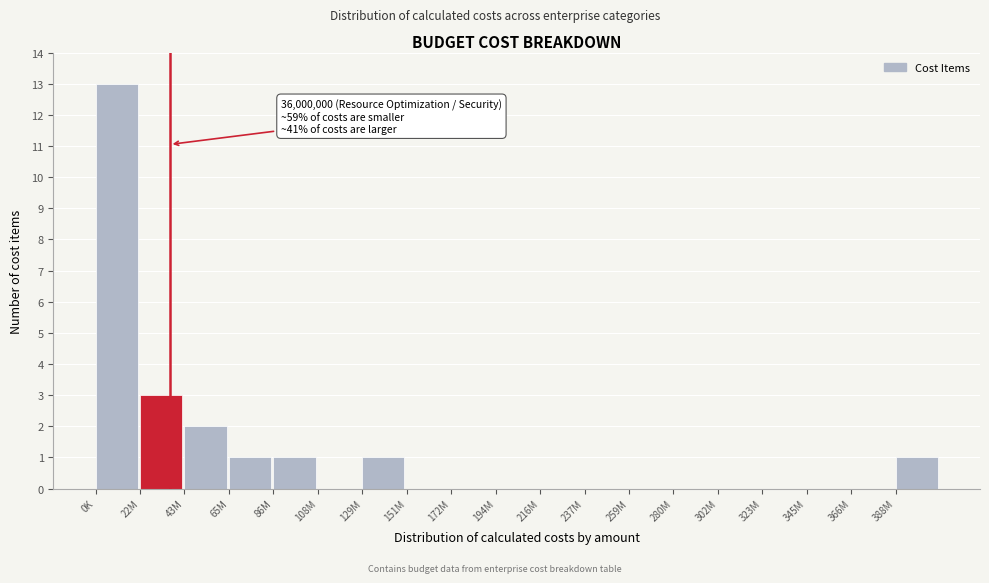

Reading left to right, transcribe all the data shown in this chart.

0K=13	22M=3	43M=2	65M=1	86M=1	108M=0	129M=1	151M=0	172M=0	194M=0	216M=0	237M=0	259M=0	280M=0	302M=0	323M=0	345M=0	366M=0	388M=1